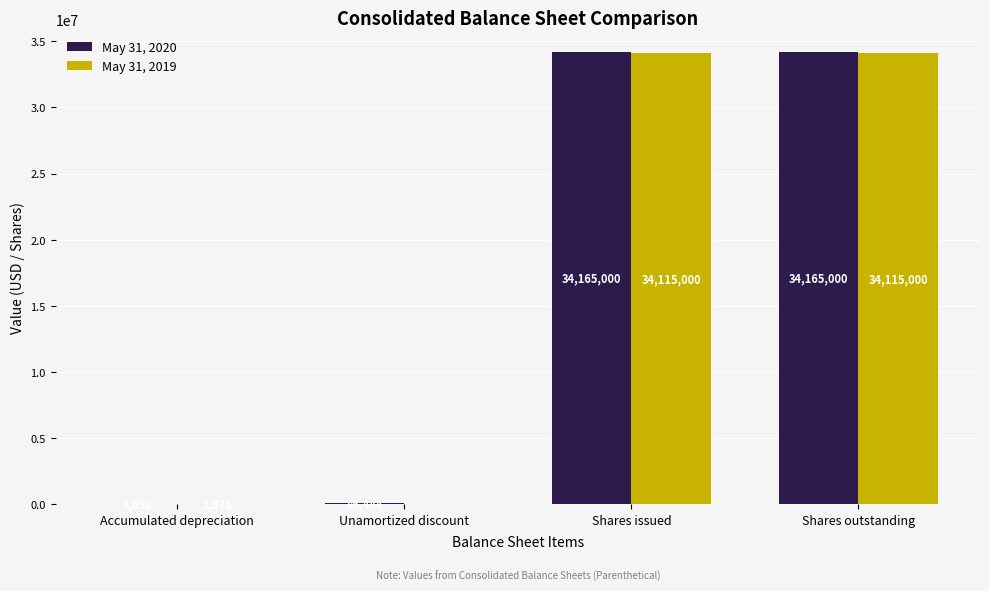

True or false: May 31, 2020 has a value of 3692 at Accumulated depreciation.

True